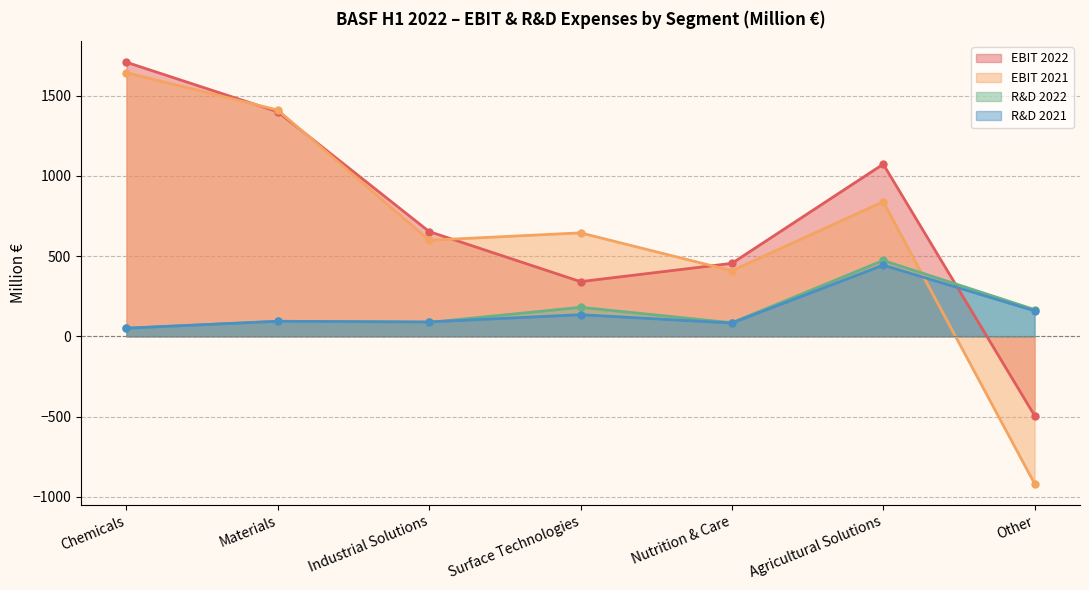

How many interior local valleys does the EBIT 2021 series have?

2